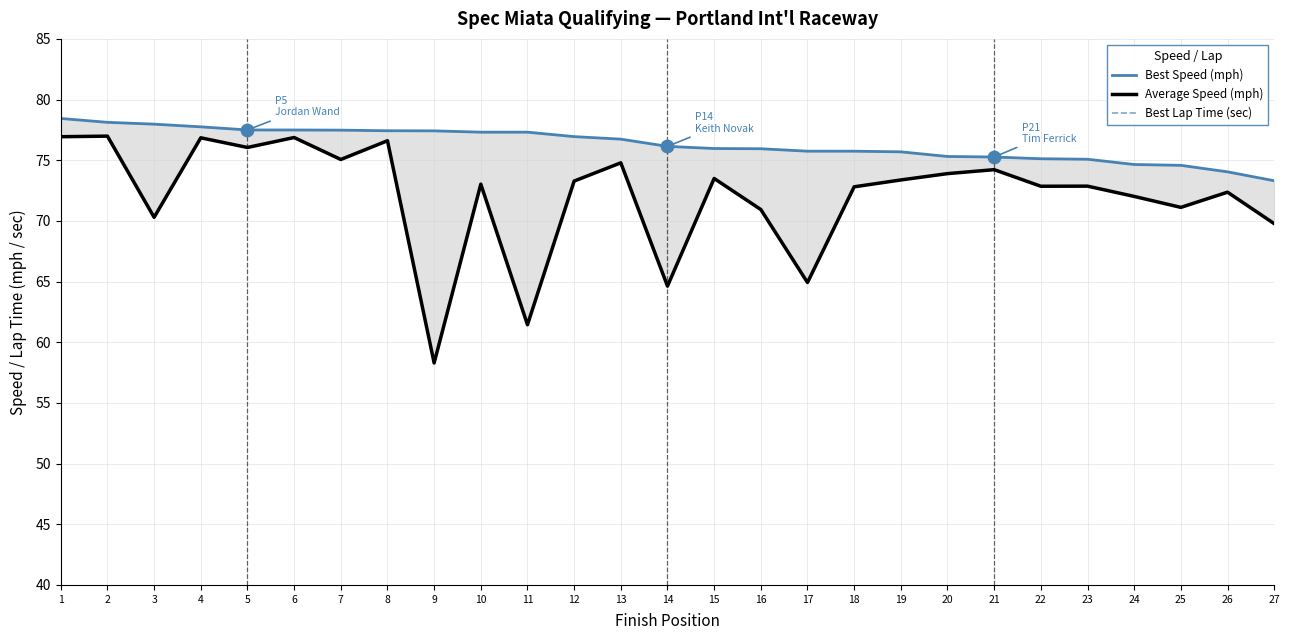

Which series reaches the minimum Y coordinate?

Average Speed (mph)